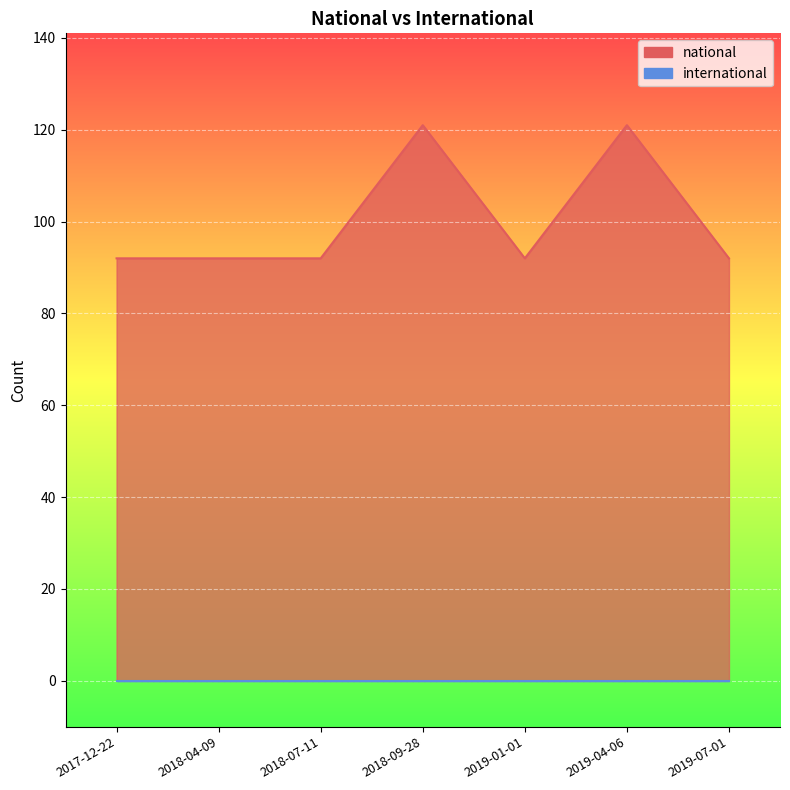

What is the change in value from 2018-07-11 to 2019-04-06?

+29